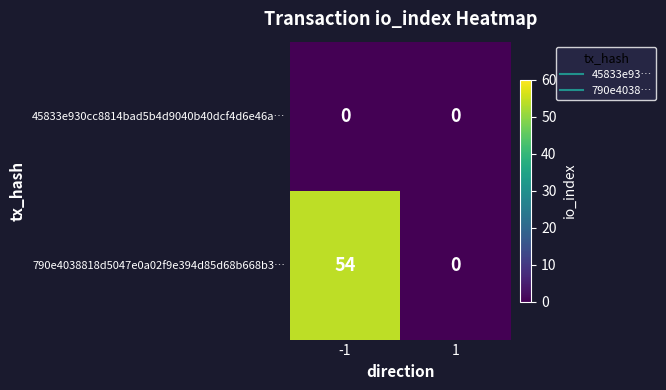

Which series has the widest spread of values?

790e4038818d5047e0a02f9e394d85d68b668b3…